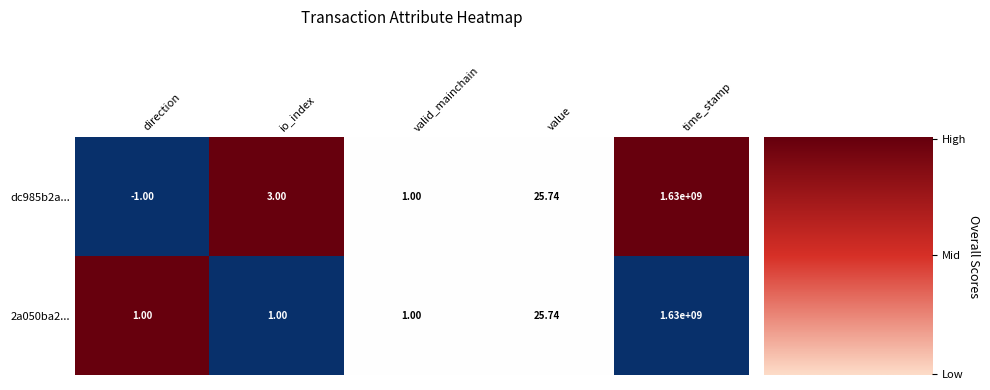

Which label corresponds to the largest value in the chart?

time_stamp